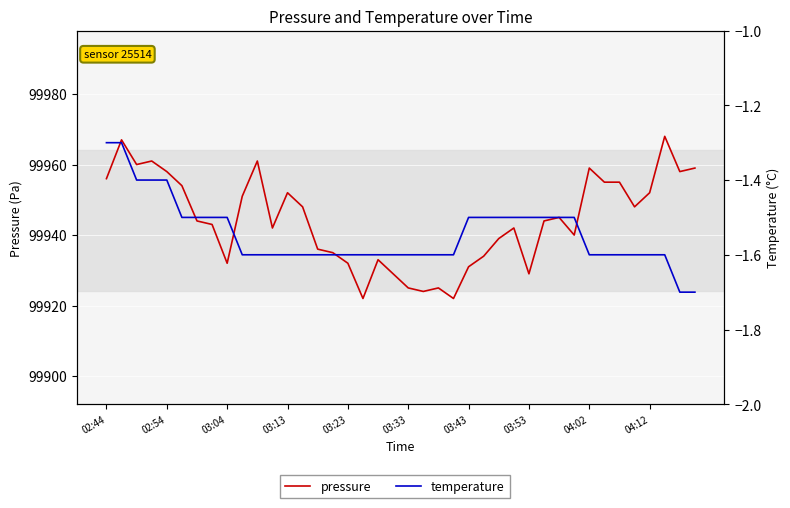

What is the smallest value displayed?

-1.7